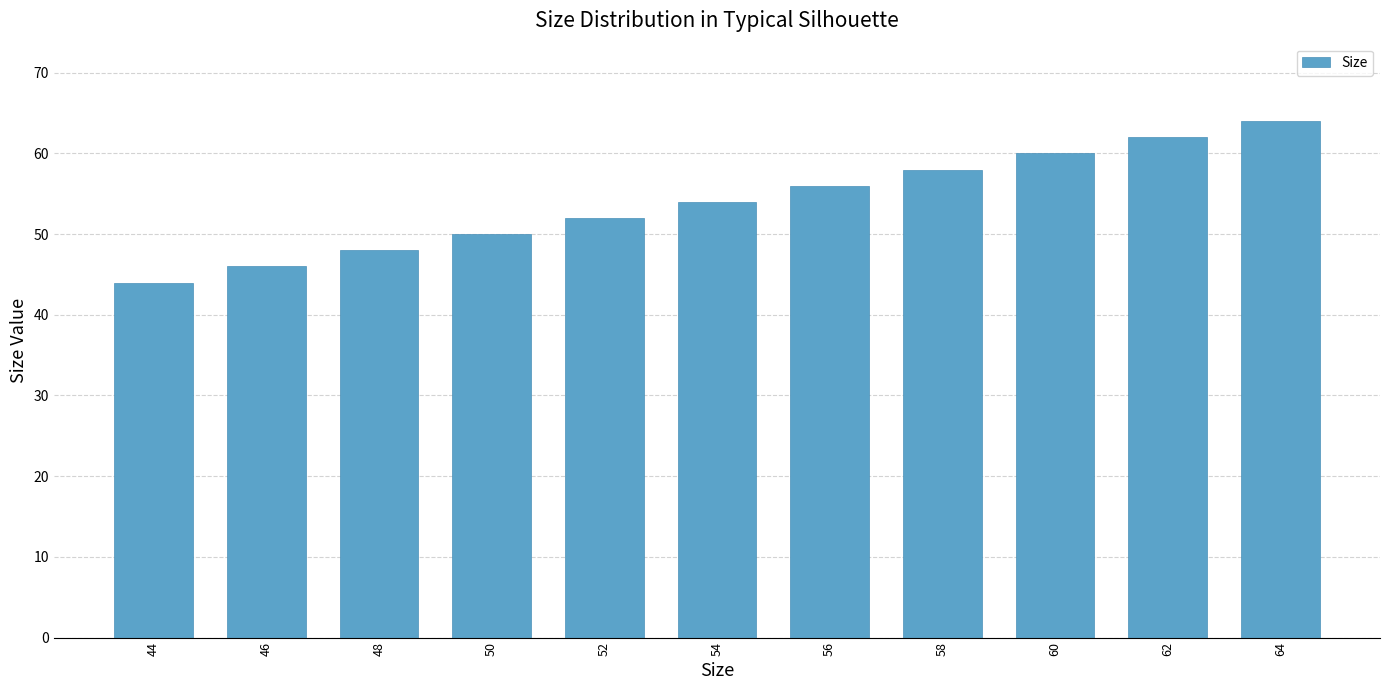

Approximately how many times larger is the value at 52 compared to 62?

0.8